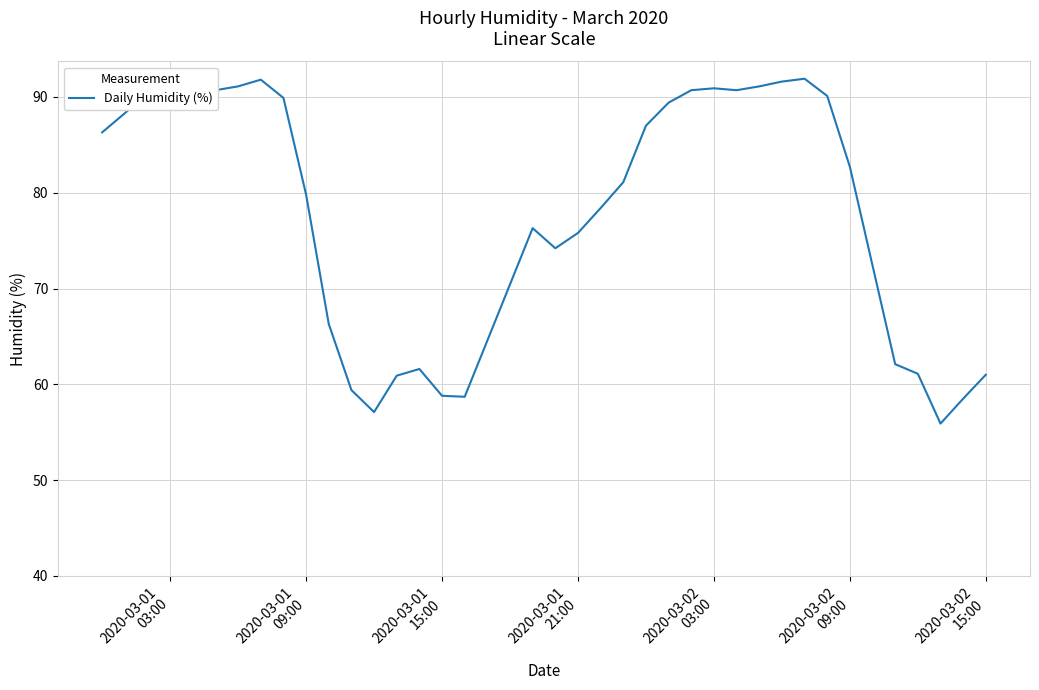

What is the difference between the maximum and minimum values?

36.0